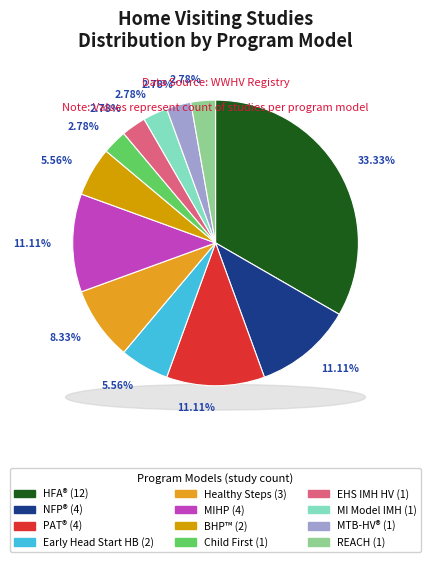

What is the smallest slice in the pie chart?

Child First